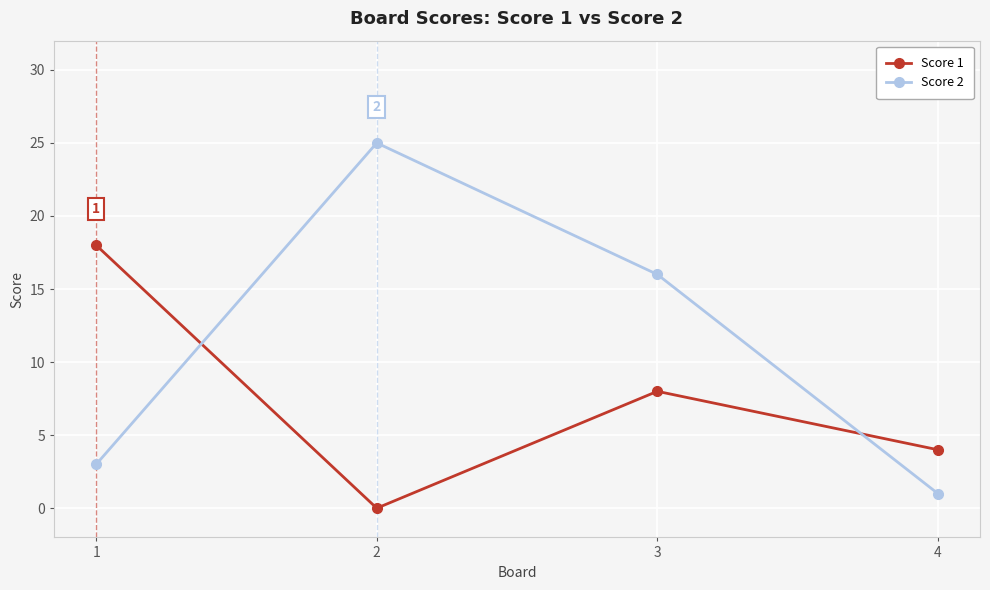

Is the value of Score 1 at 2 greater than the value of Score 2 at 3?

No